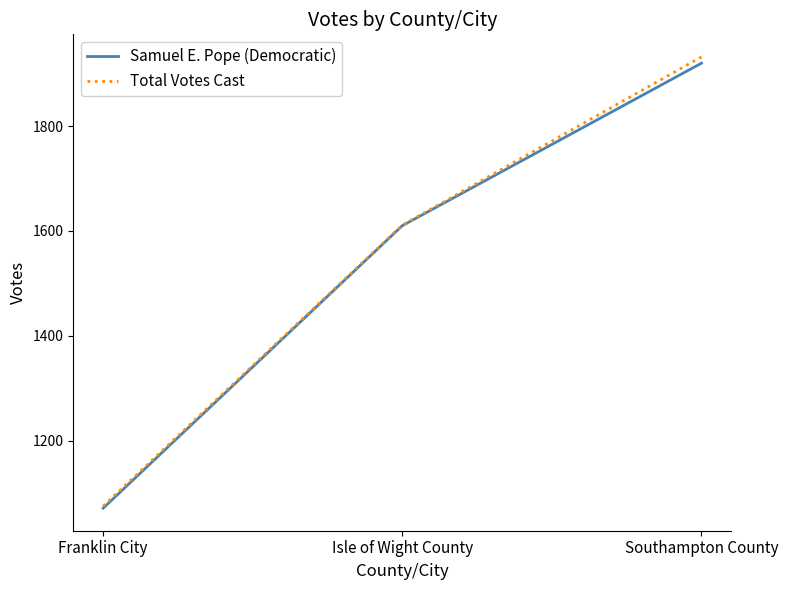

What is the sum of the Total Votes Cast values at Southampton County and Franklin City?

3007